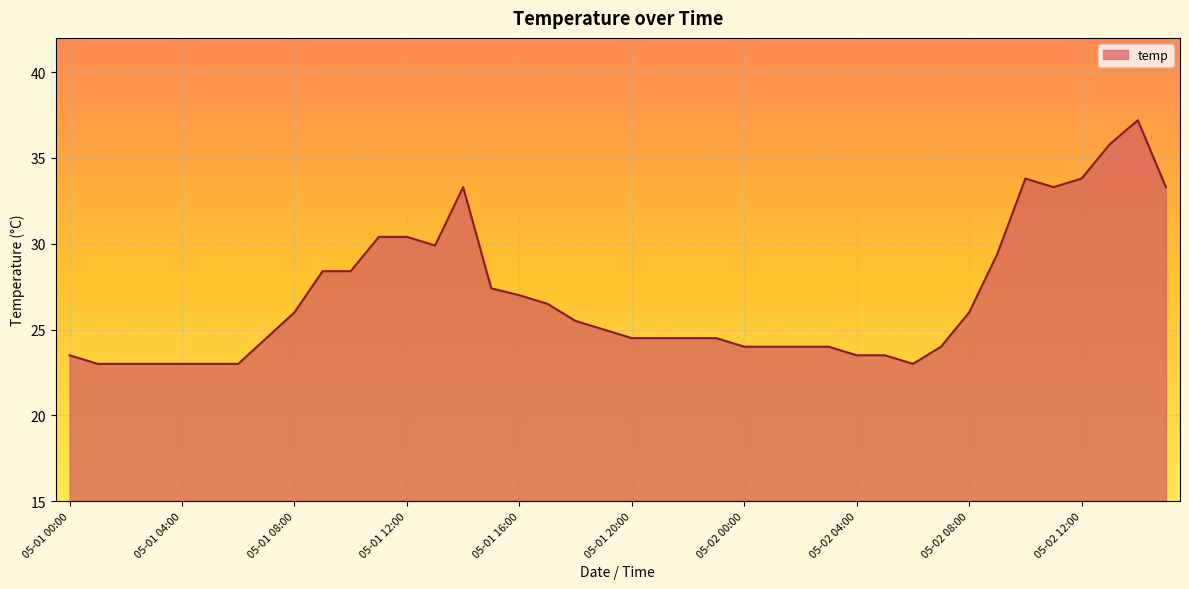

What is the greatest value displayed?

37.2